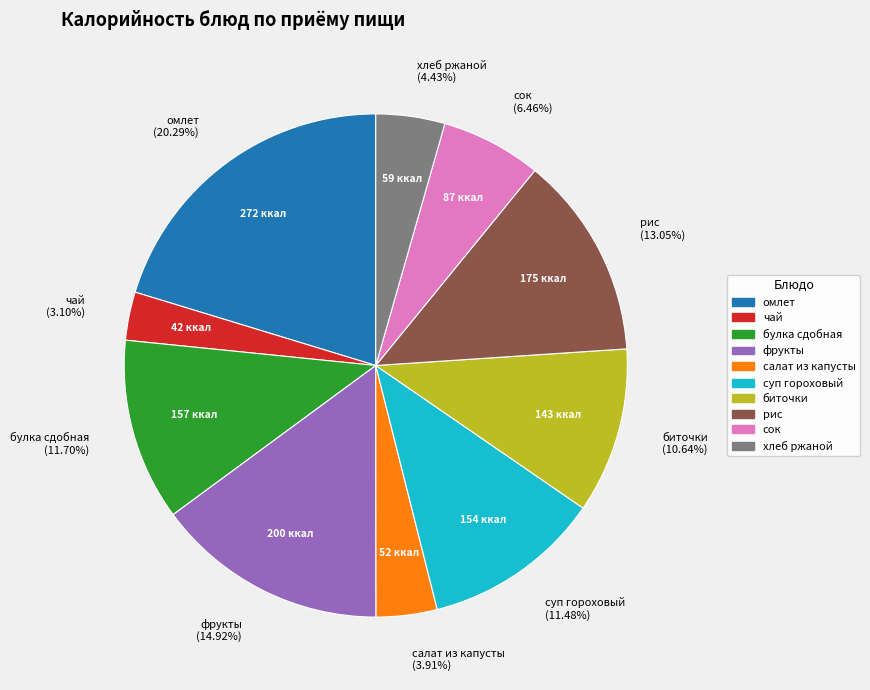

To the nearest percent, what is the combined percentage of хлеб ржаной and салат из капусты?

8%